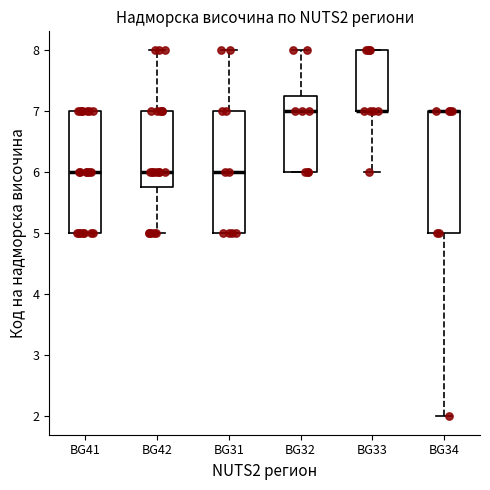

Reading left to right, read every box against the y-axis: the position of its median line, the range the box covers, and the ends of its whiskers. The values are not printed on the chart, so give them approximately, as read against the axis.

BG41: median 6.0, box 5.0 to 7.0, whiskers 5.0 to 7.0
BG42: median 6.0, box 5.8 to 7.0, whiskers 5.0 to 8.0
BG31: median 6.0, box 5.0 to 7.0, whiskers 5.0 to 8.0
BG32: median 7.0, box 6.0 to 7.3, whiskers 6.0 to 8.0
BG33: median 7.0 (drawn on the box's lower edge), box 7.0 to 8.0, whiskers 6.0 to 8.0
BG34: median 7.0 (drawn on the box's upper edge), box 5.0 to 7.0, whiskers 2.0 to 7.0